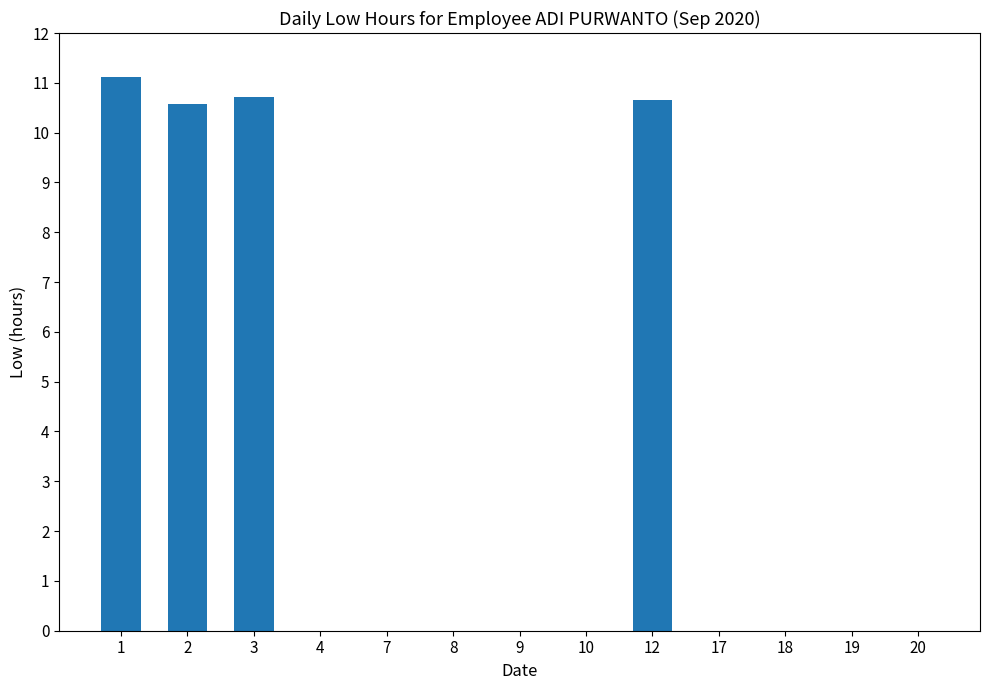

What is the sum of all values?

43.0